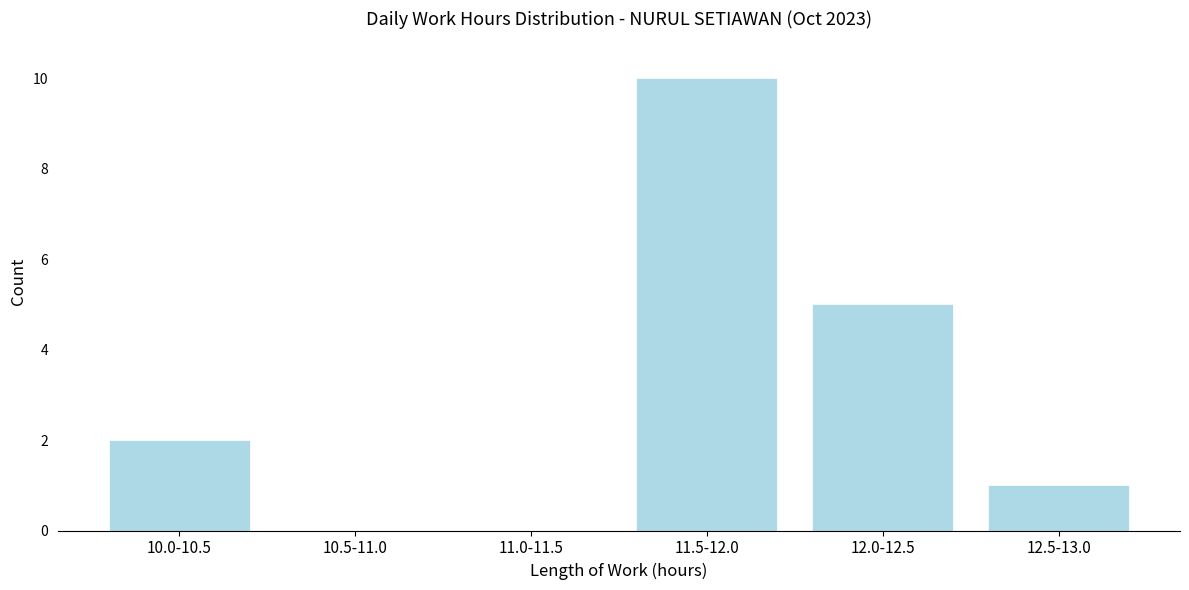

Reading left to right, list all the values displayed in this chart.

10.0-10.5=2	10.5-11.0=0	11.0-11.5=0	11.5-12.0=10	12.0-12.5=5	12.5-13.0=1